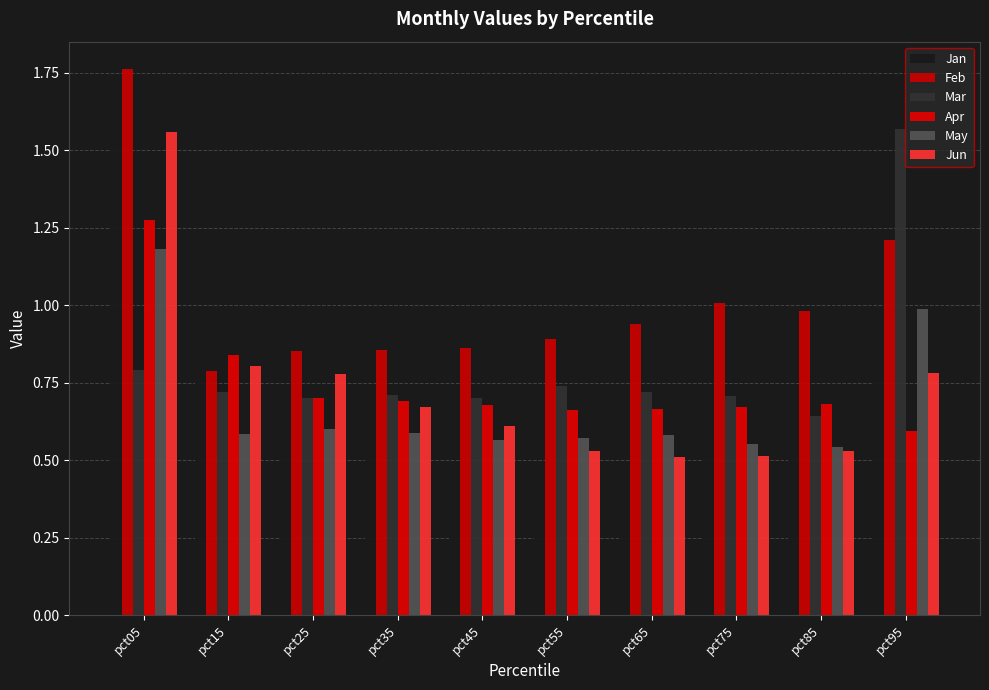

At which label is Feb closest to 1?

pct75